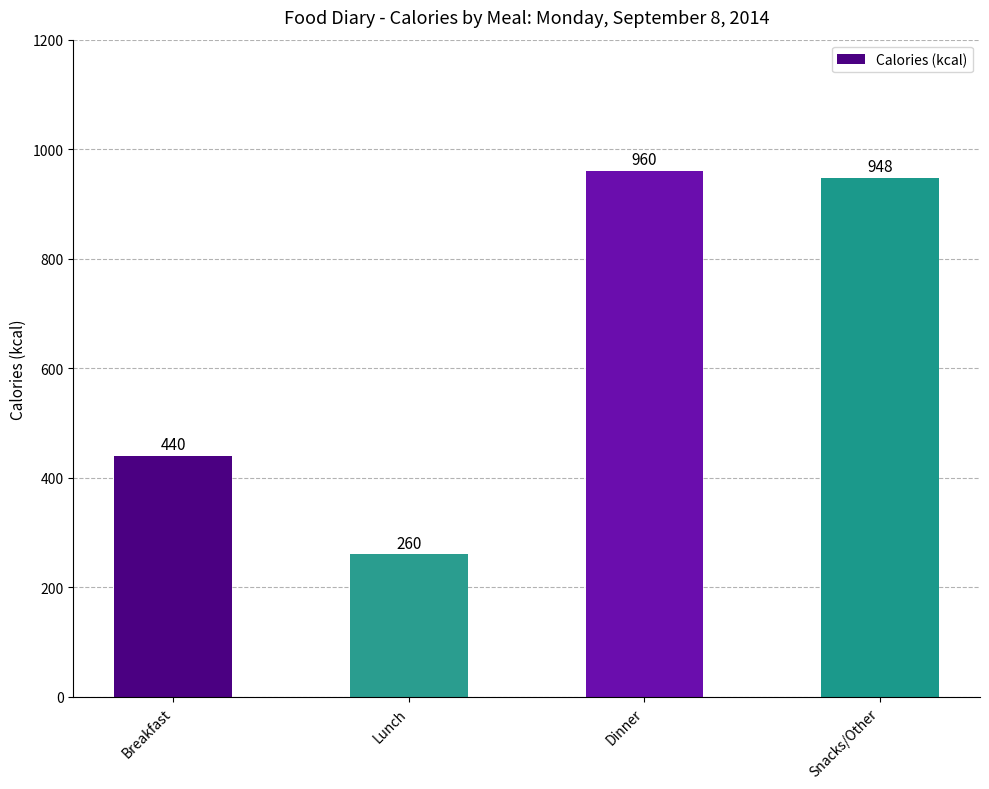

Is it true that the value at Breakfast is 673?

False